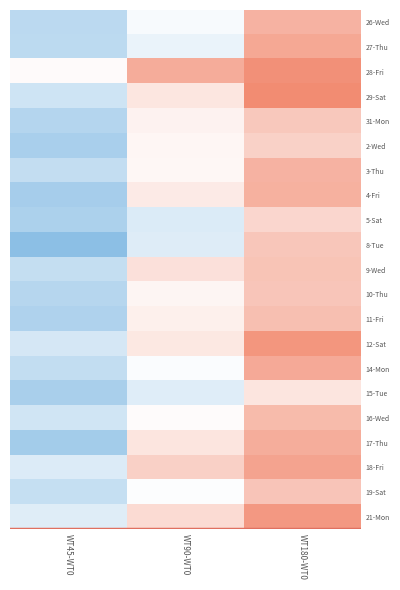

What is the total value across all series at WT180-WT0?

239.8